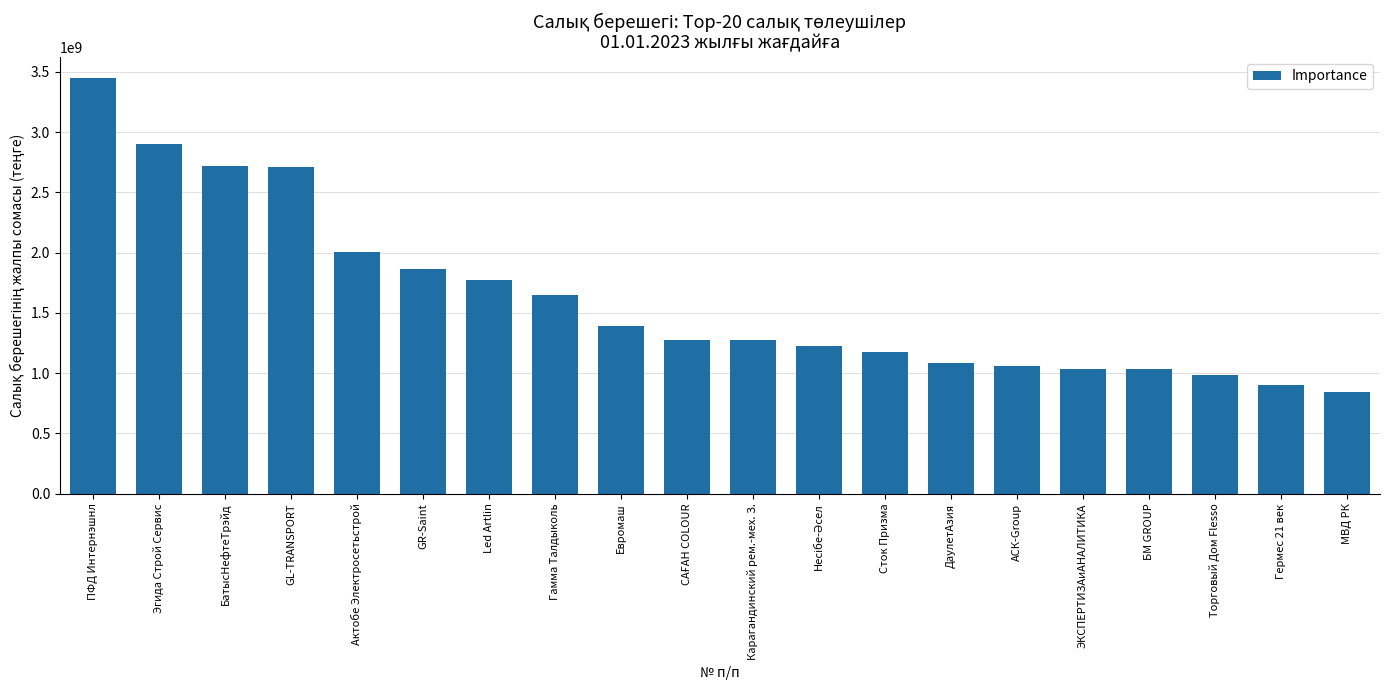

What is the difference between the values at Гермес 21 век and БМ GROUP?

138278050.4